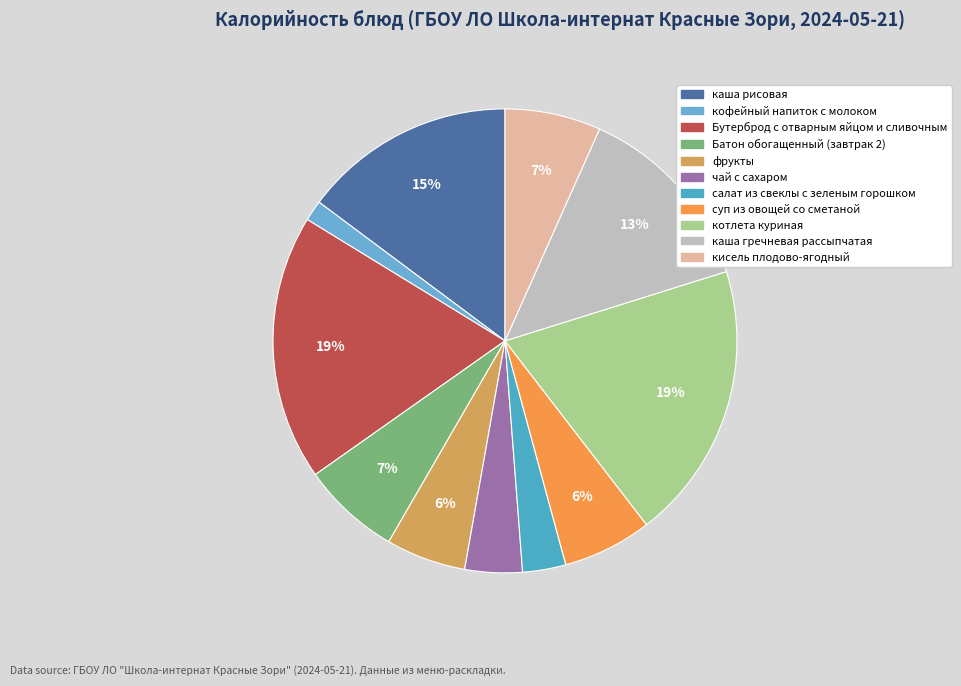

Is суп из овощей со сметаной the majority of the pie?

No